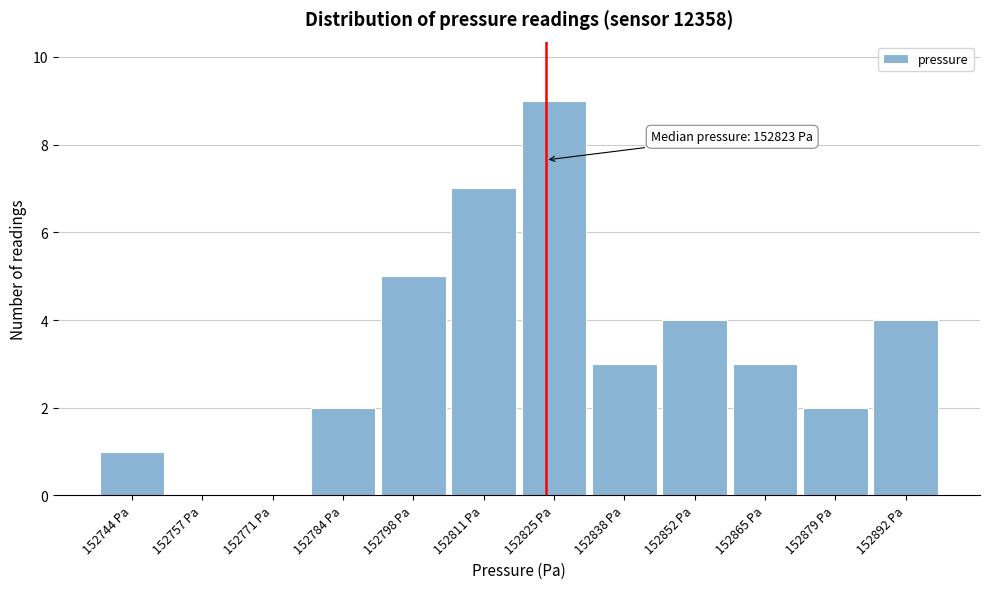

Which range on the x-axis has the tallest bar?

152818 to 152832